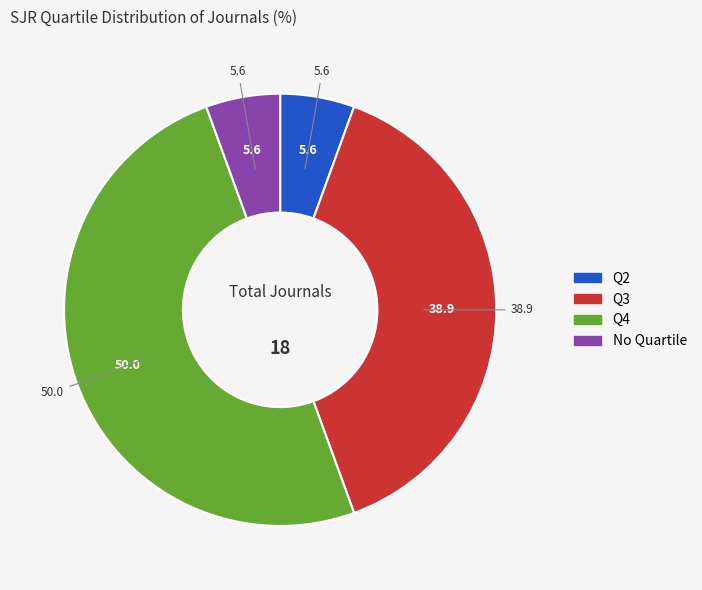

How many segments does this pie chart have?

4